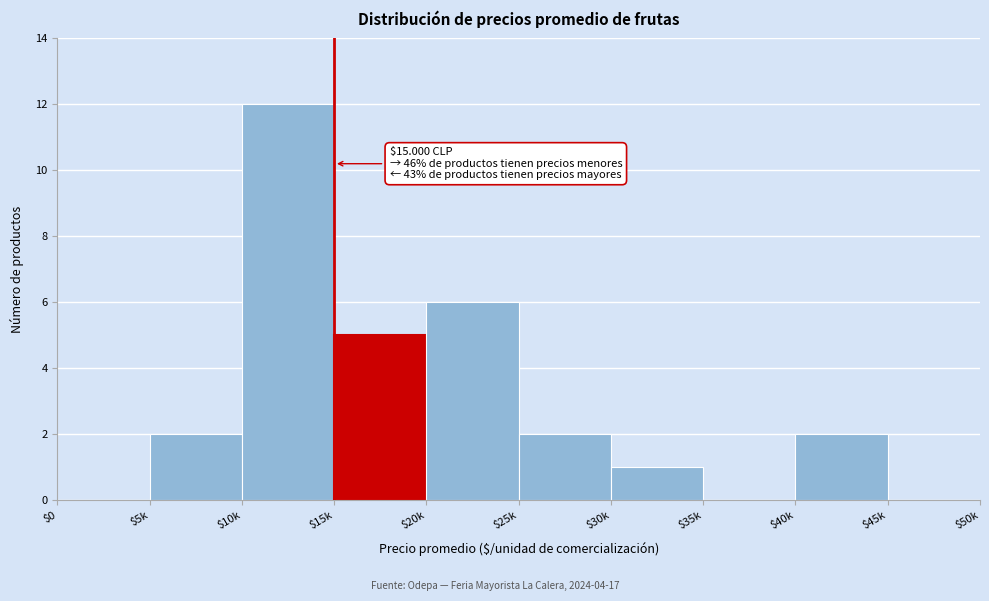

The chart shows a value of 7 at $15k. True or false?

False